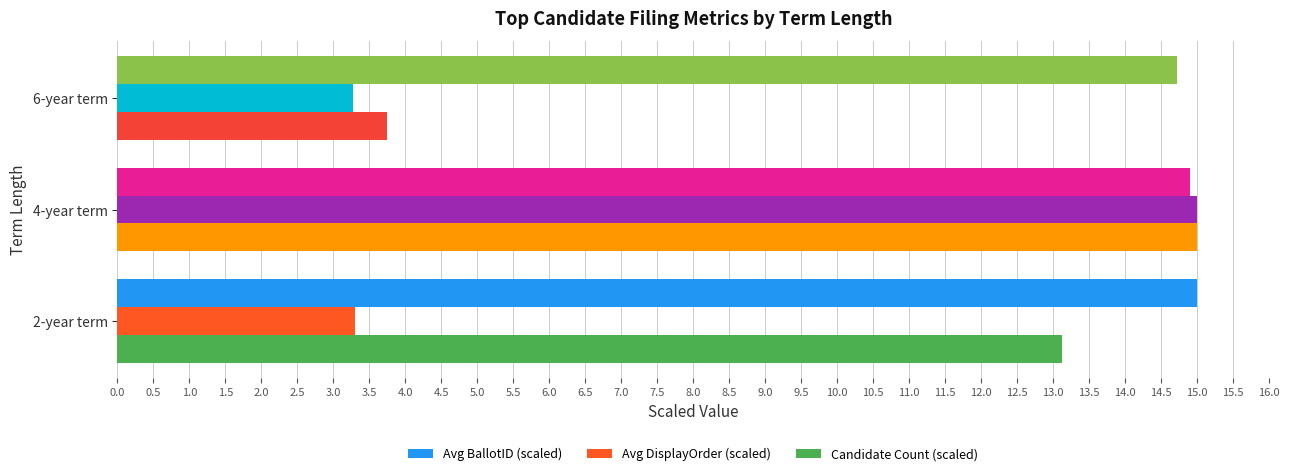

The value of Avg DisplayOrder (scaled) at 4-year term is 15.0. True or false?

True